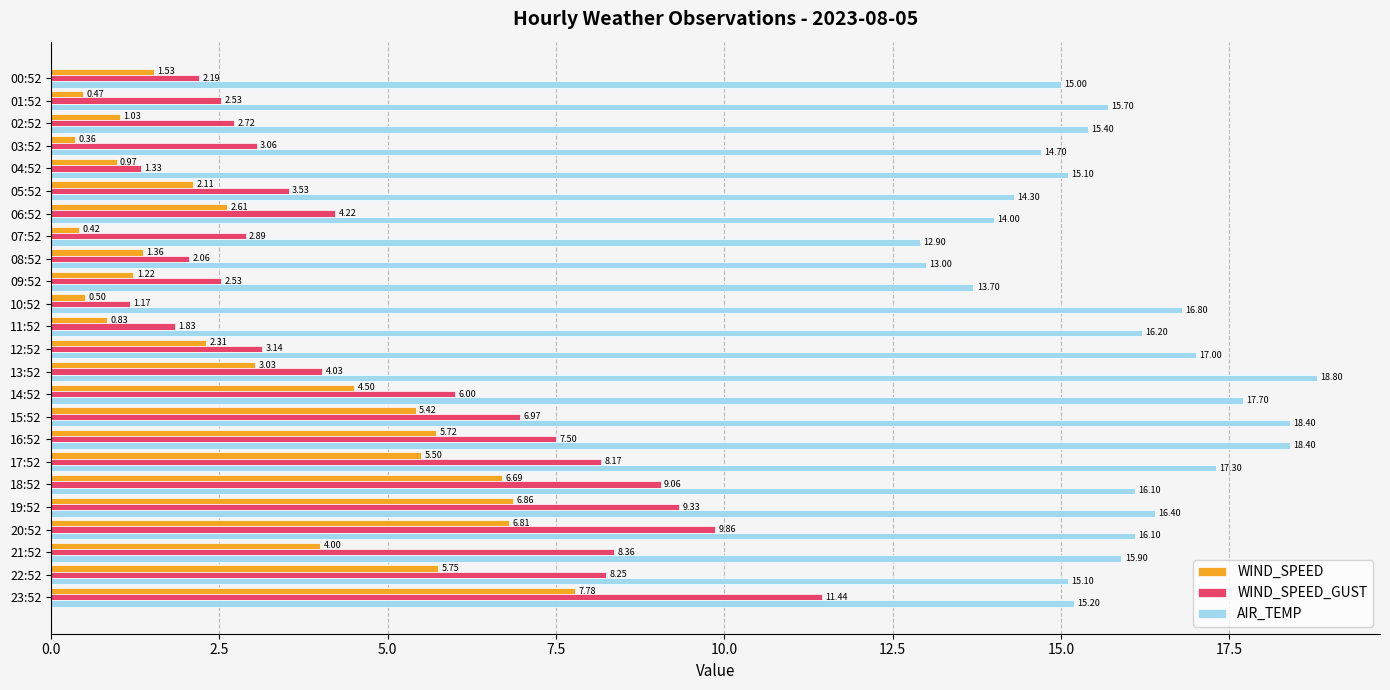

Between 03:52 and 10:52, which series saw the biggest shift?

AIR_TEMP